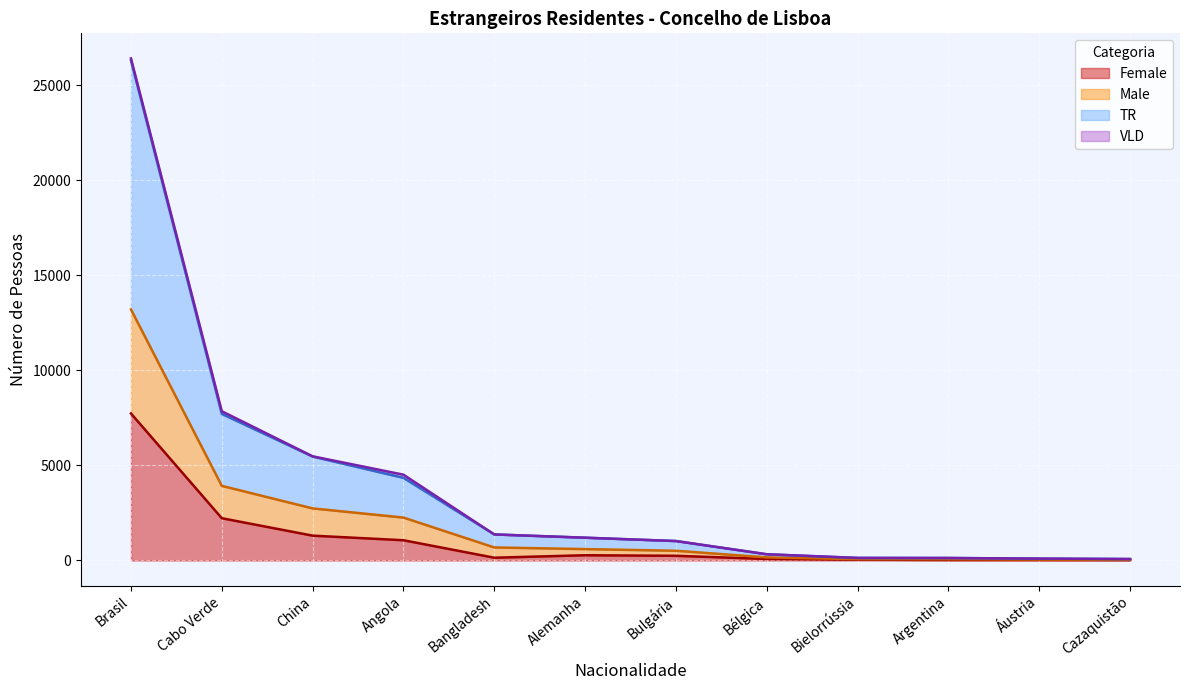

What is the highest value of the Female series?

7732